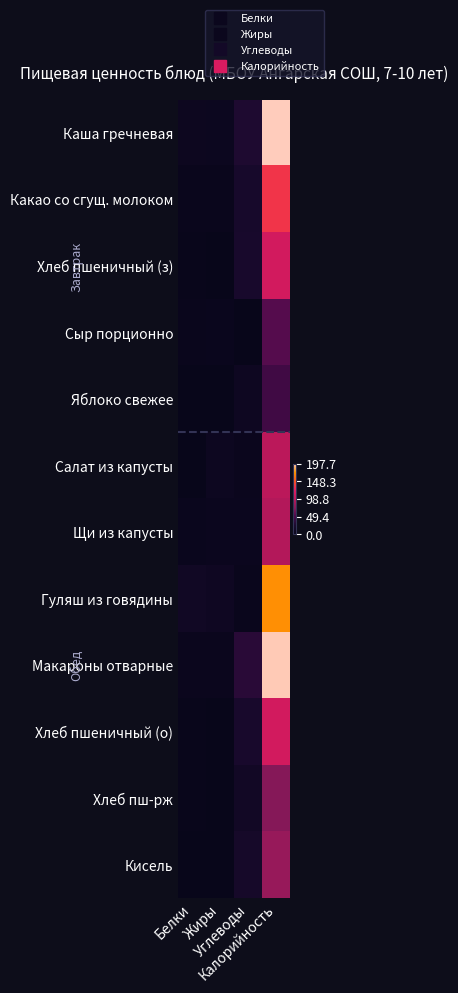

Reading left to right, what are all the values shown in this chart?

Каша гречневая: Белки=0.0	Жиры=0.0	Углеводы=0.1	Калорийность=1.0
Какао со сгущ. молоком: Белки=0.0	Жиры=0.0	Углеводы=0.1	Калорийность=0.7
Хлеб пшеничный (з): Белки=0.0	Жиры=0.0	Углеводы=0.1	Калорийность=0.6
Сыр порционно: Белки=0.0	Жиры=0.0	Углеводы=0.0	Калорийность=0.3
Яблоко свежее: Белки=0.0	Жиры=0.0	Углеводы=0.0	Калорийность=0.2
Салат из капусты: Белки=0.0	Жиры=0.0	Углеводы=0.0	Калорийность=0.5
Щи из капусты: Белки=0.0	Жиры=0.0	Углеводы=0.0	Калорийность=0.5
Гуляш из говядины: Белки=0.1	Жиры=0.1	Углеводы=0.0	Калорийность=0.9
Макароны отварные: Белки=0.0	Жиры=0.0	Углеводы=0.2	Калорийность=1.0
Хлеб пшеничный (о): Белки=0.0	Жиры=0.0	Углеводы=0.1	Калорийность=0.6
Хлеб пш-рж: Белки=0.0	Жиры=0.0	Углеводы=0.1	Калорийность=0.4
Кисель: Белки=0.0	Жиры=0.0	Углеводы=0.1	Калорийность=0.4